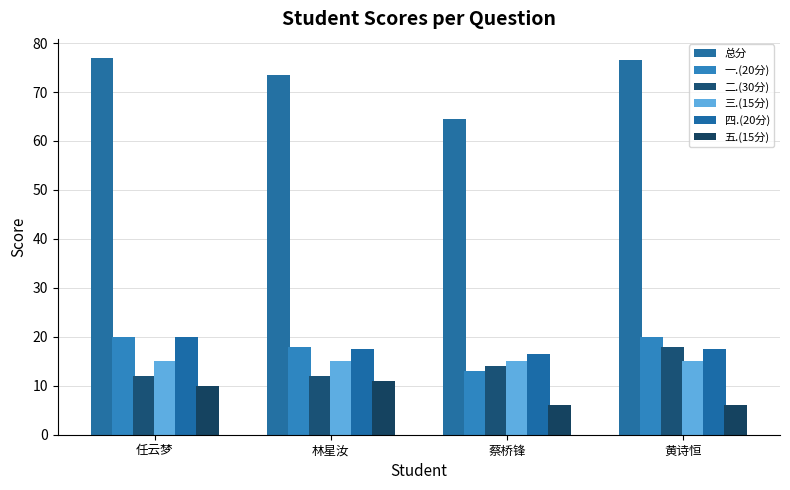

What is the sum of all 总分 values?

291.5